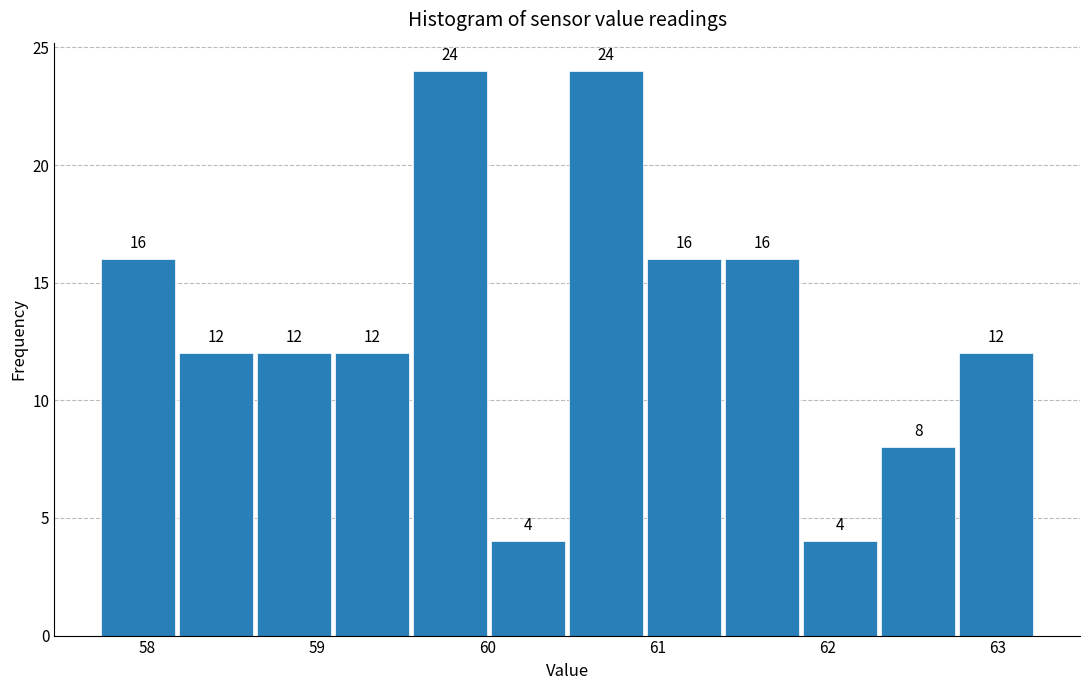

How tall is the bar that spans 61.8 to 62.3 on the x-axis? The bar edges are not printed on the chart, so give them approximately, as read against the axis.

4